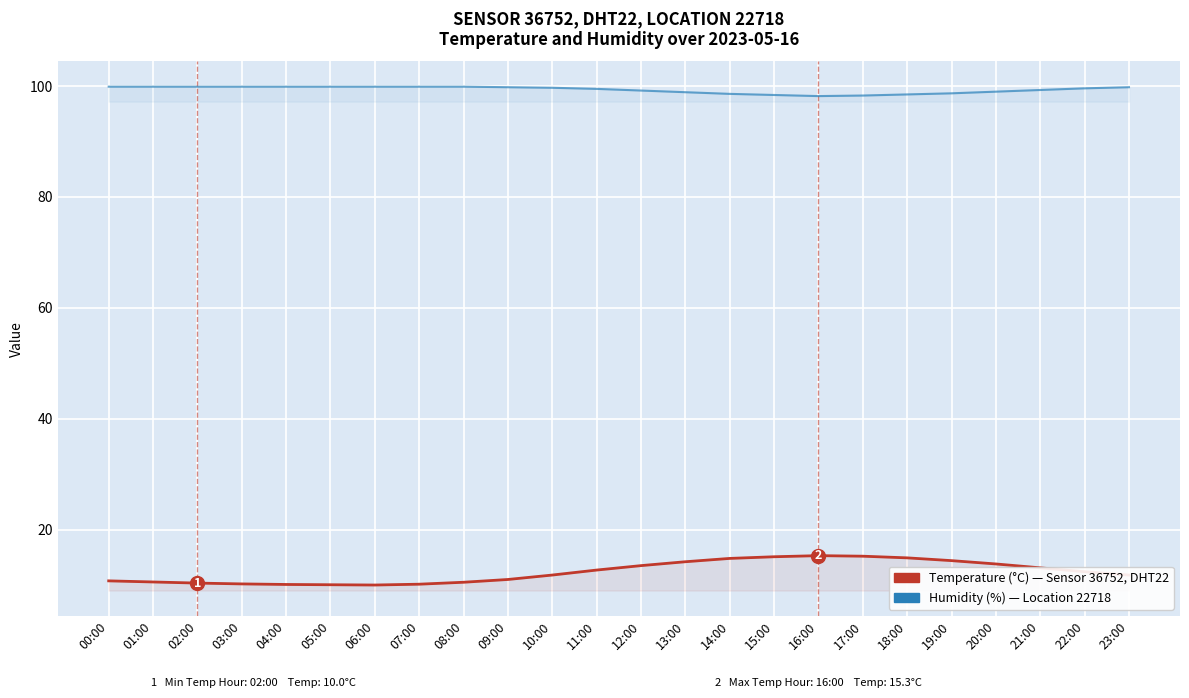

True or false: temperature and humidity intersect in this chart.

False